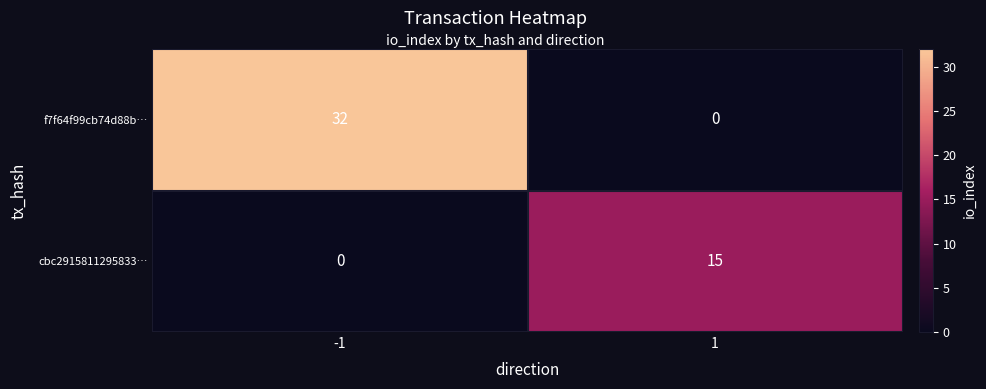

List the series in order of their overall mean, highest first.

f7f64f99cb74d88b…, cbc2915811295833…